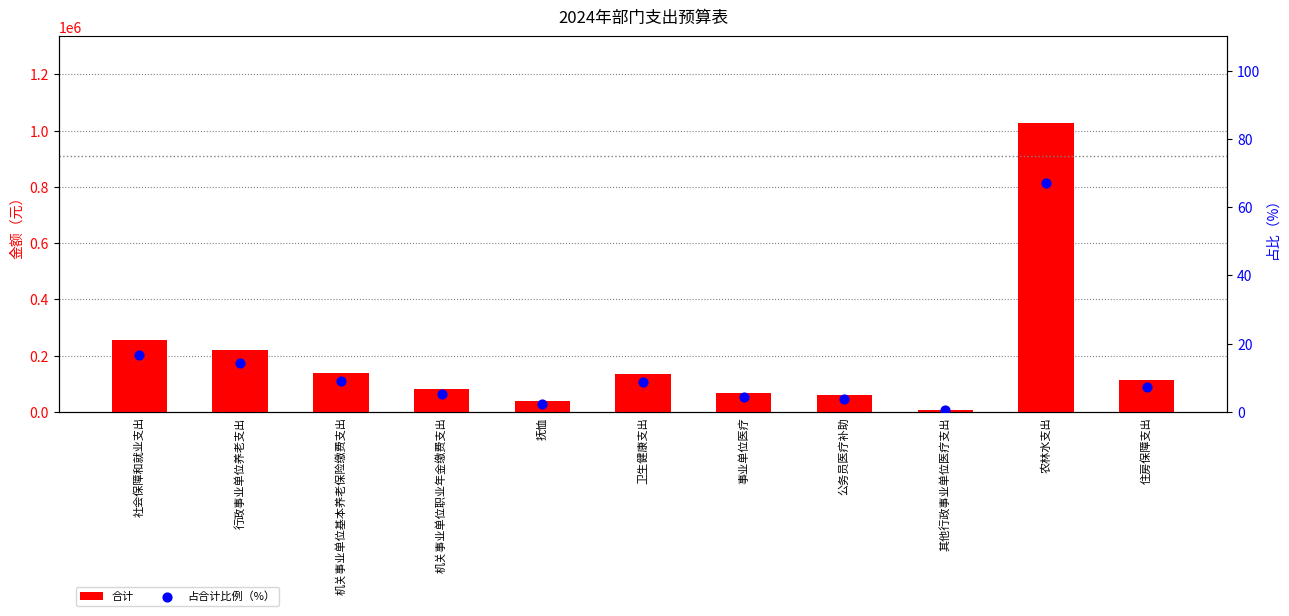

Which series has the widest spread of Y values?

合计